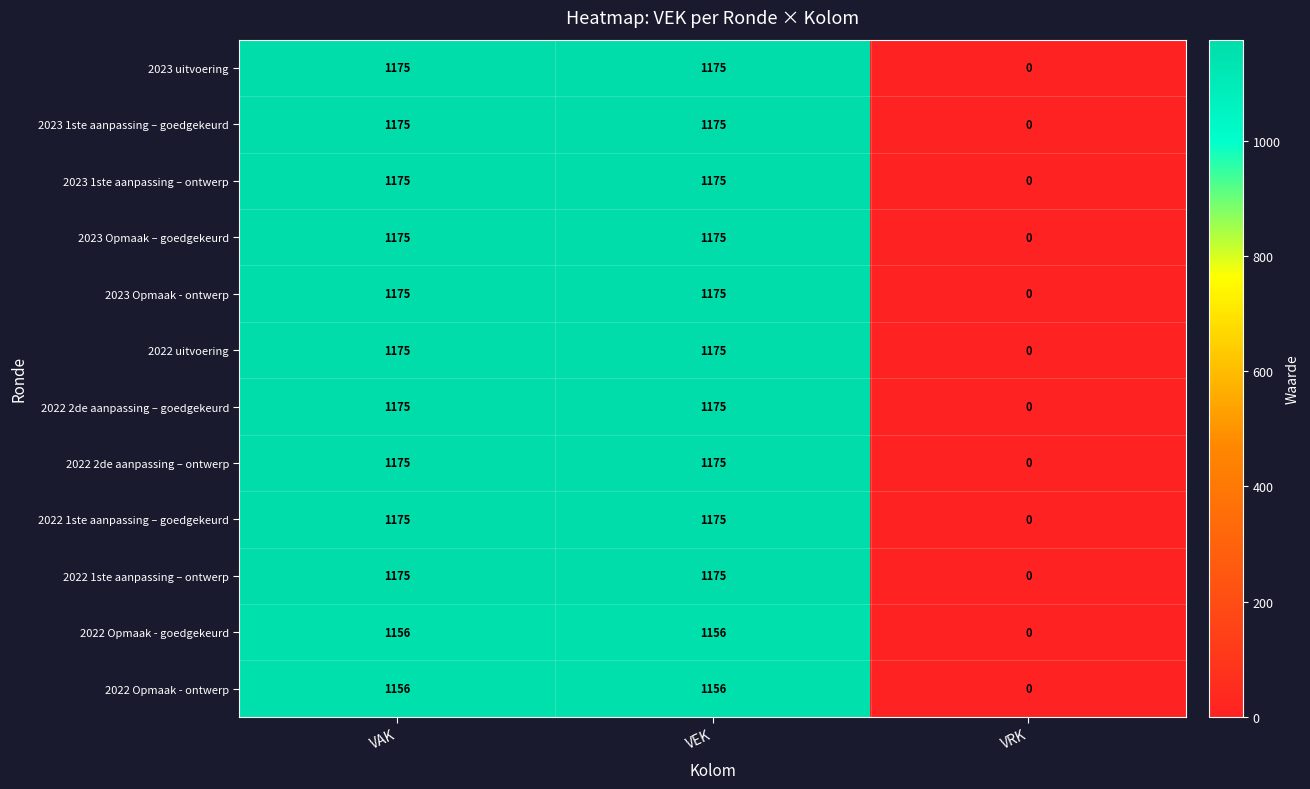

True or false: 2022 1ste aanpassing – ontwerp has a value of 1757 at VAK.

False